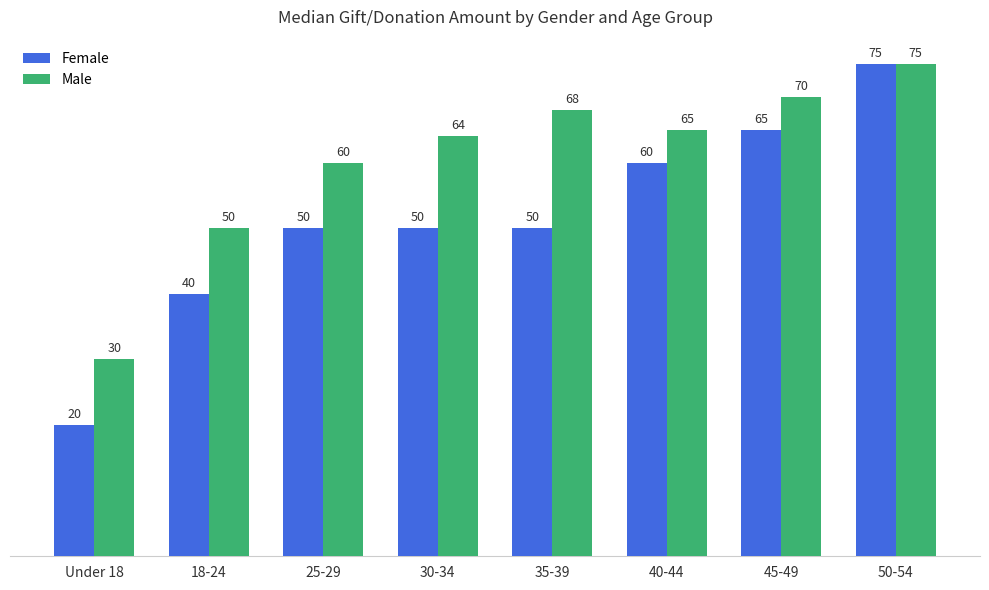

What is the label of the 4th bar from the right?

35-39